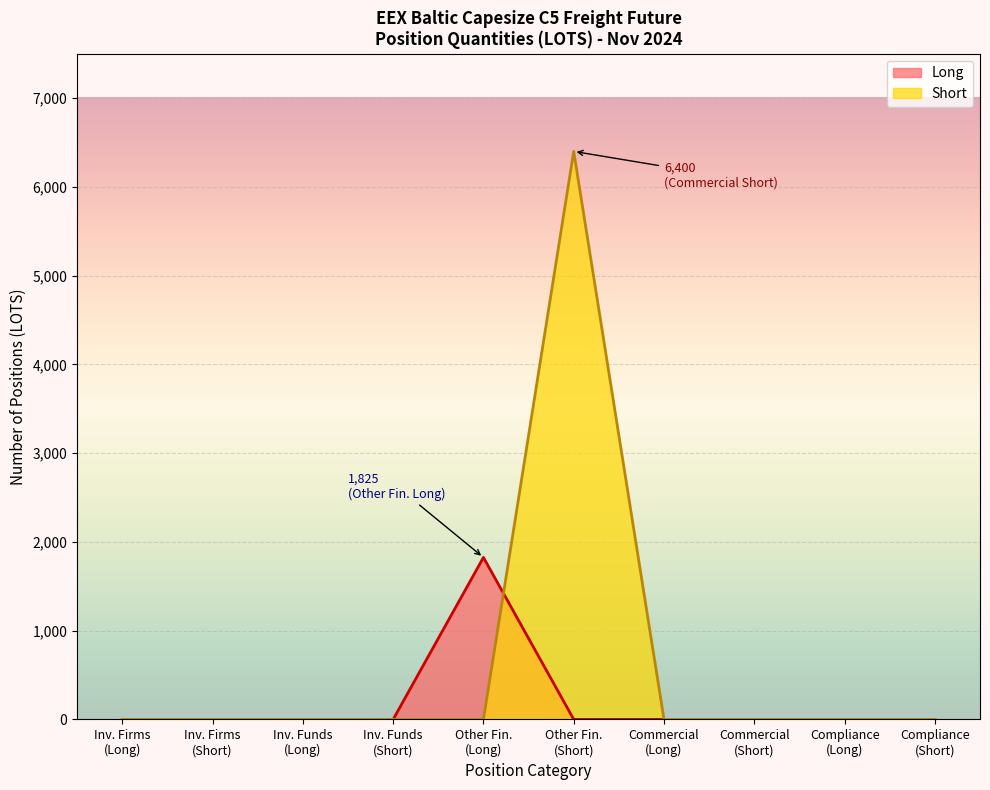

At which category does the chart reach its peak across all series?

Other Fin.
(Short)